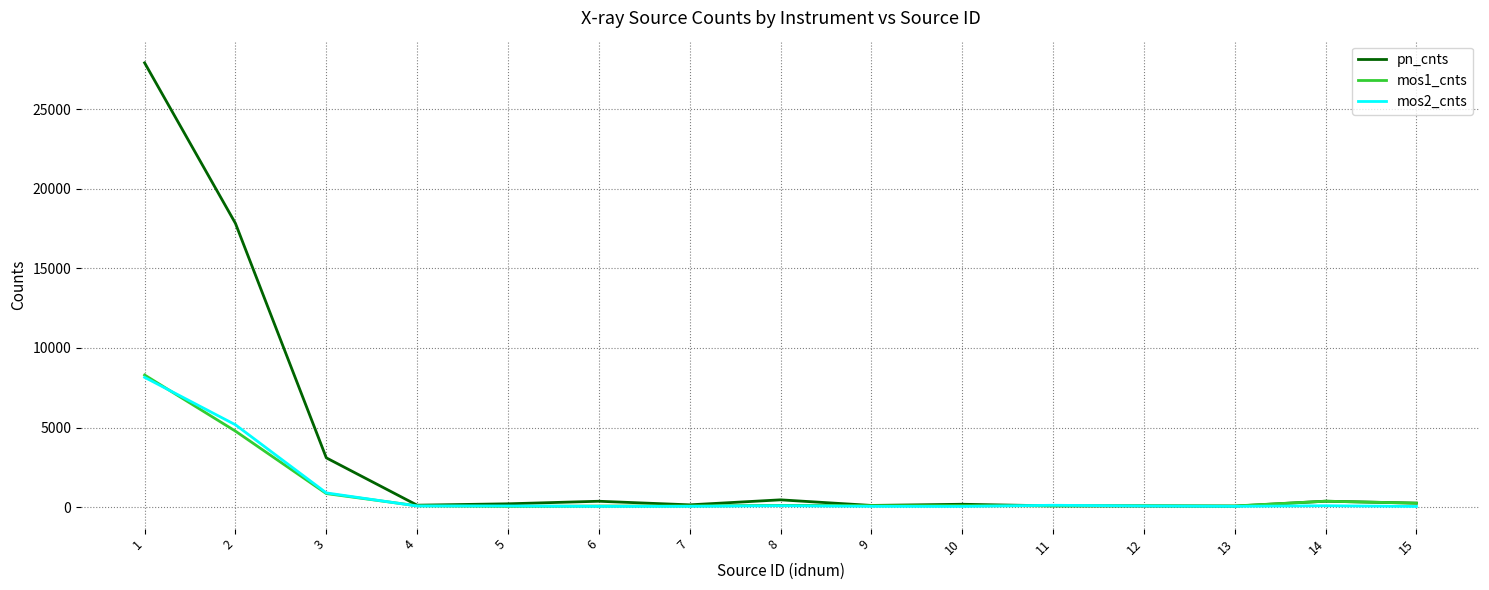

What is the difference between the pn_cnts values at 3 and 7?

2954.5